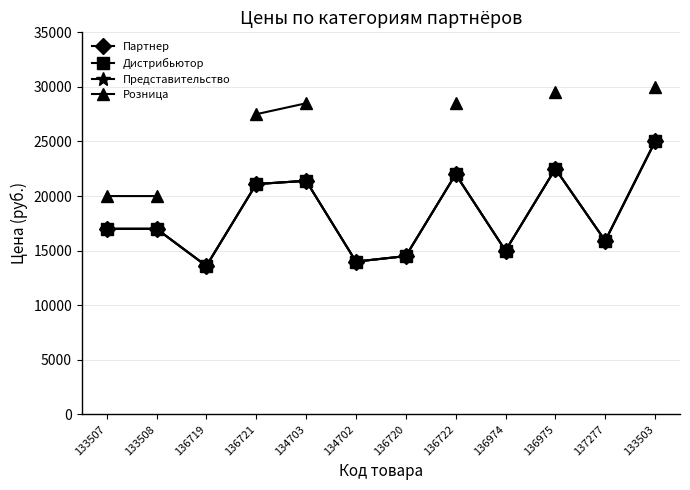

Which label corresponds to the smallest value in the chart?

136719